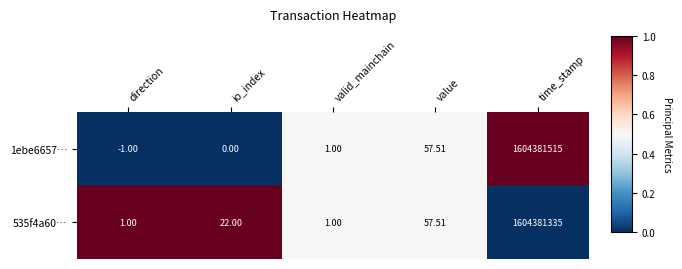

At which category is the sum across all series the highest?

time_stamp